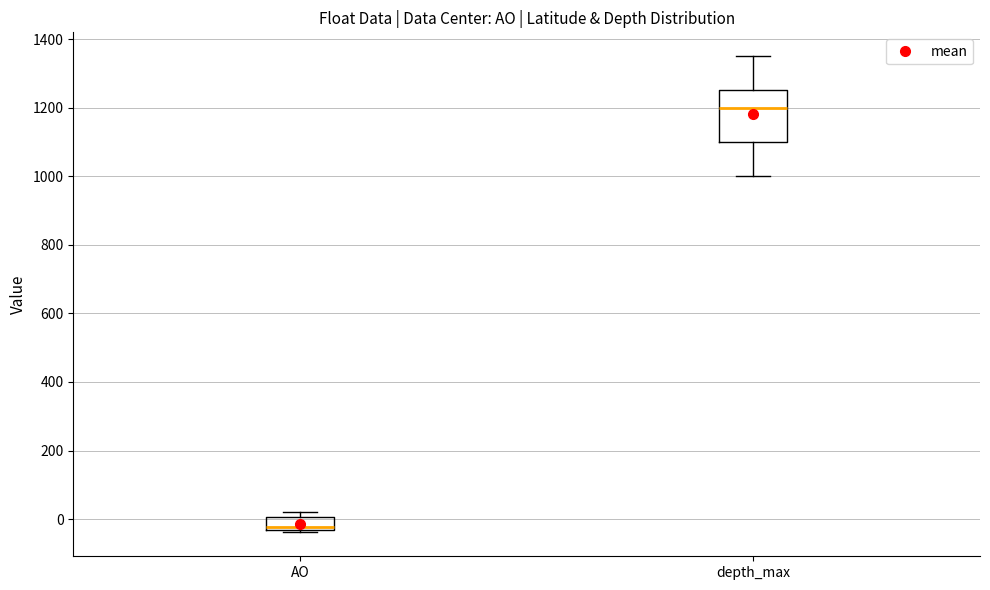

Comparing the boxes themselves (not the whiskers), which one is the tallest?

depth_max